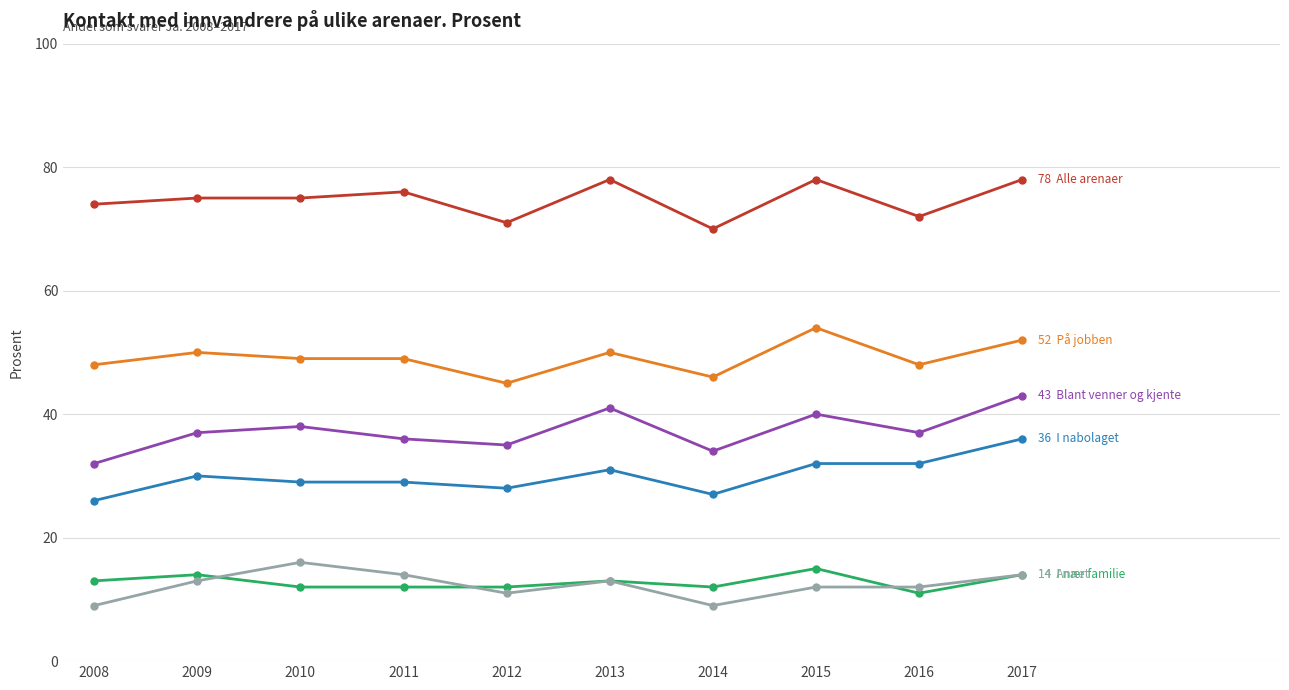

What is the difference between the highest and lowest values at 2013?

65